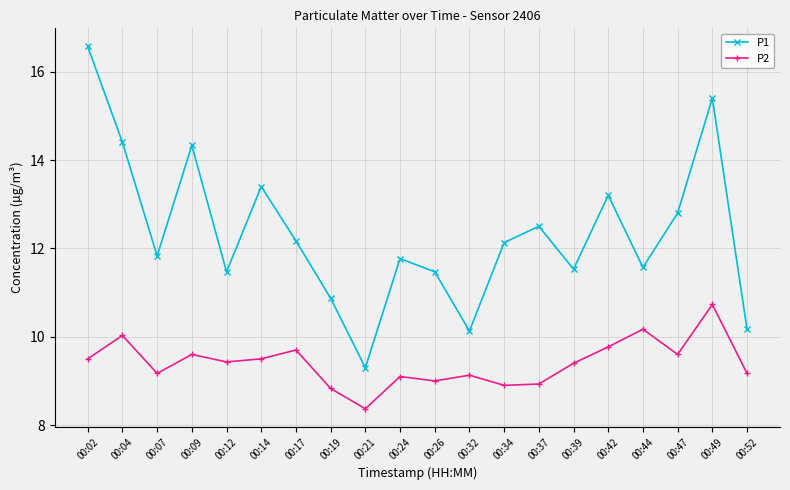

What is the value of the P2 point at the 19th from the left?

10.7